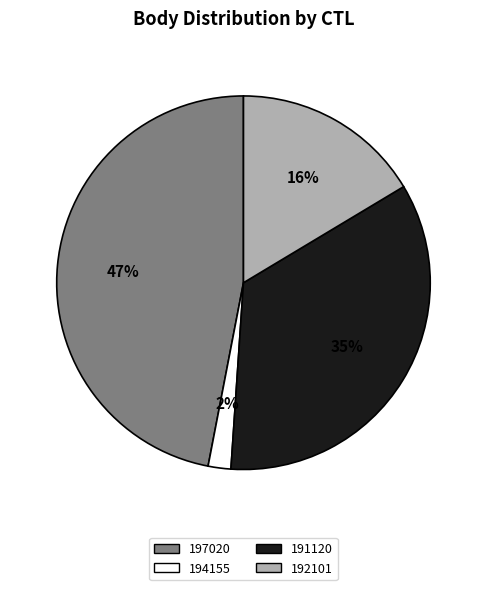

True or false: 191120 accounts for 41% of the total.

False